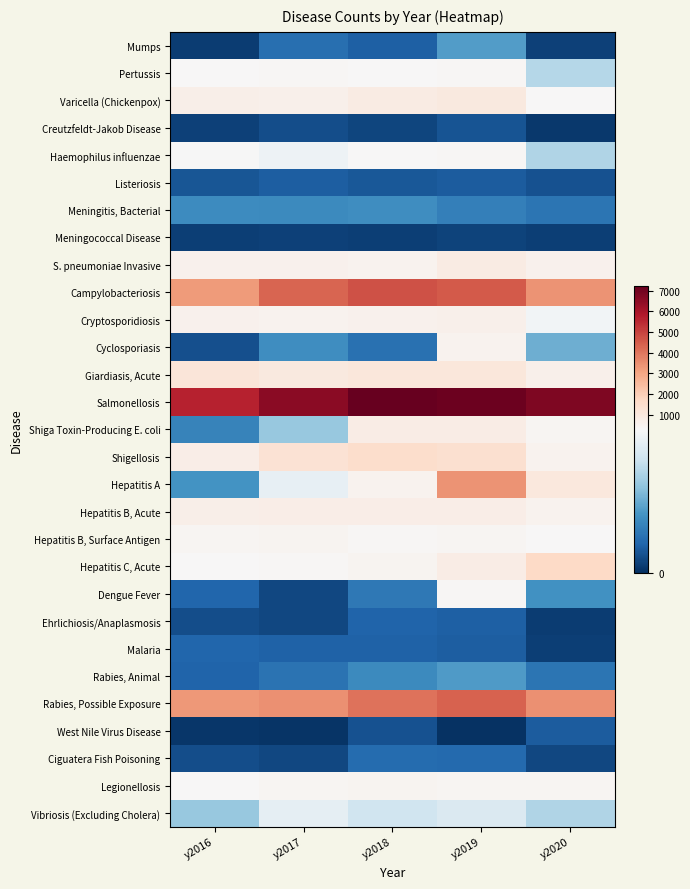

What is the total value across all series at y2017?

22548